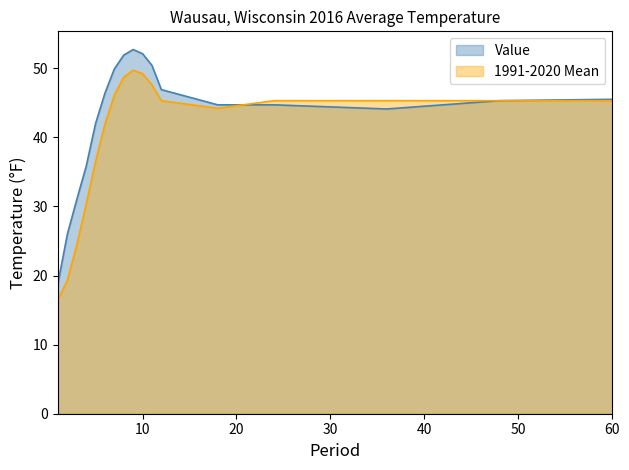

Reading right to left, list all the values displayed in this chart.

Value: 60=45.5	48=45.3	36=44.1	24=44.7	18=44.7	12=46.9	11=50.4	10=52.1	9=52.7	8=51.9	7=49.9	6=46.4	5=42.0	4=35.8	3=31.0	2=26.0	1=18.9
1991-2020 Mean: 60=45.3	48=45.3	36=45.3	24=45.3	18=44.2	12=45.3	11=47.6	10=49.2	9=49.7	8=48.7	7=46.1	6=41.9	5=36.5	4=30.3	3=24.4	2=19.3	1=16.5